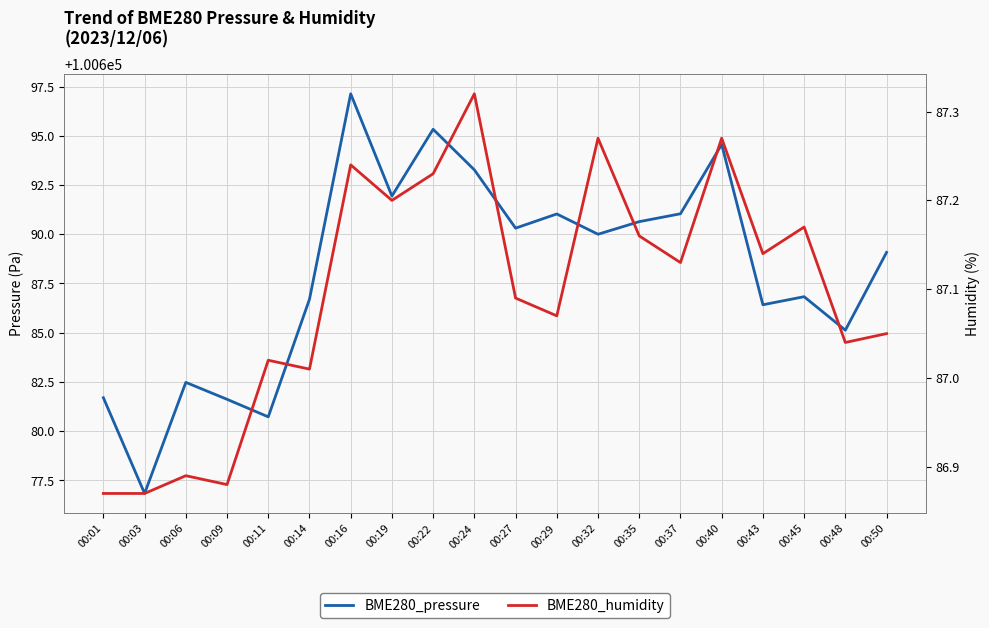

The value of BME280_pressure at 00:37 is 100691.0. True or false?

True